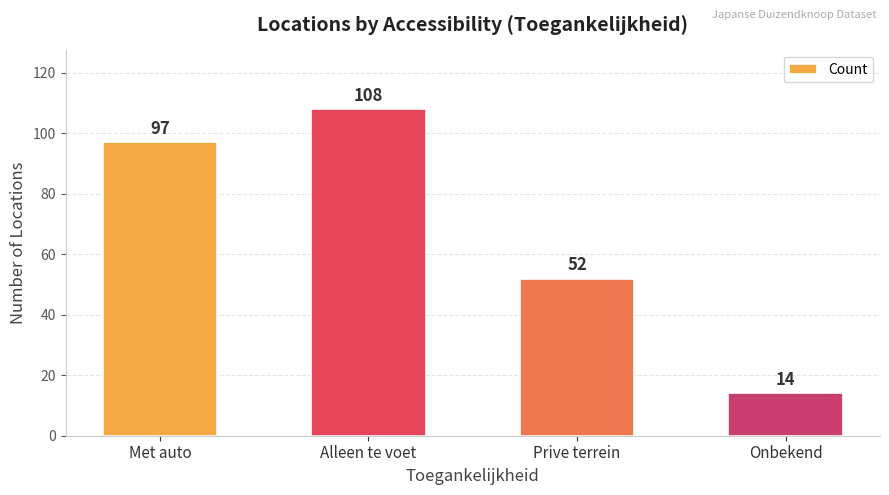

Which label corresponds to the largest value in the chart?

Alleen te voet